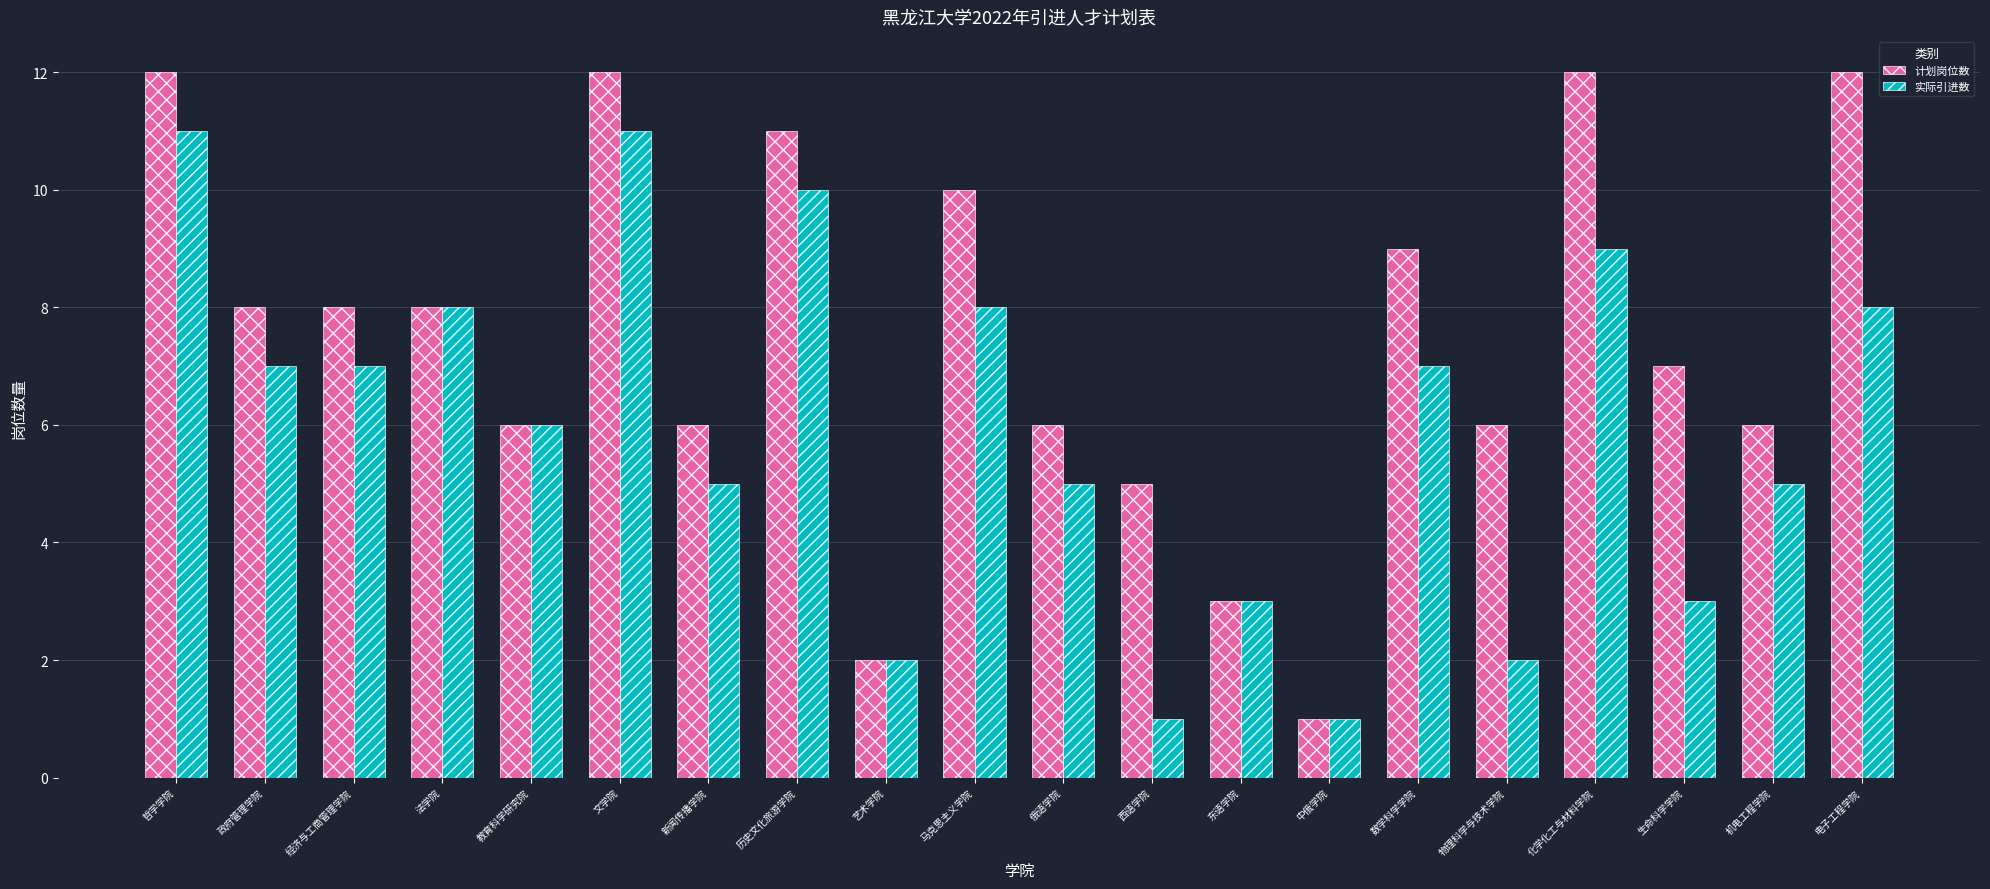

How many categories are shown in the chart?

20